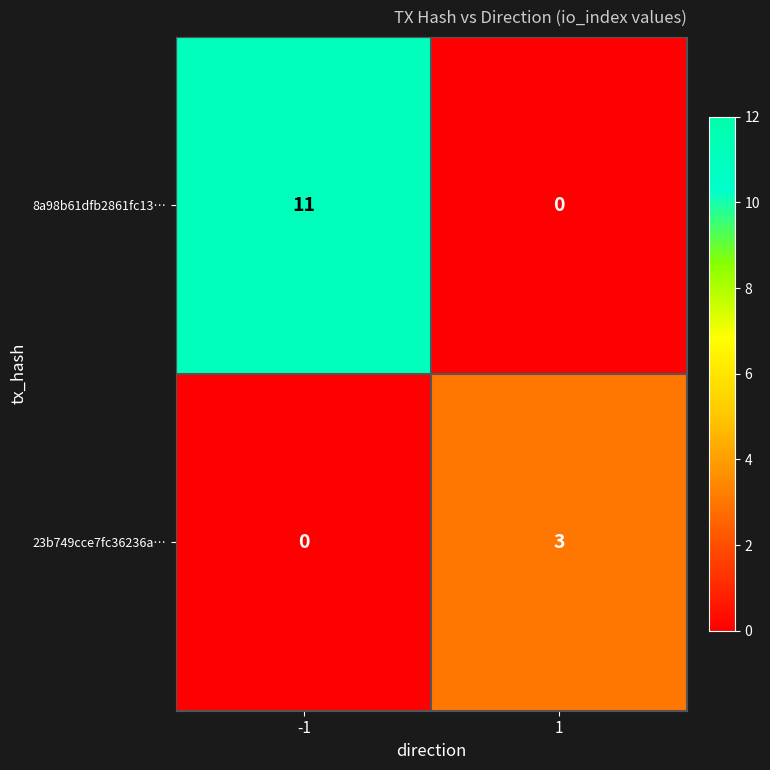

True or false: 8a98b61dfb2861fc13… has a value of 4 at 1.

False